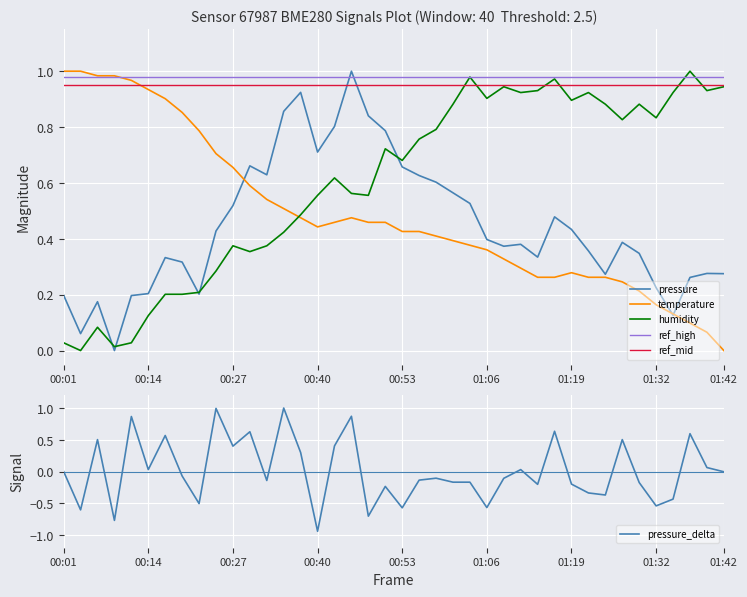

What is the sum of the ref_mid values at 33 and 19?

1.9